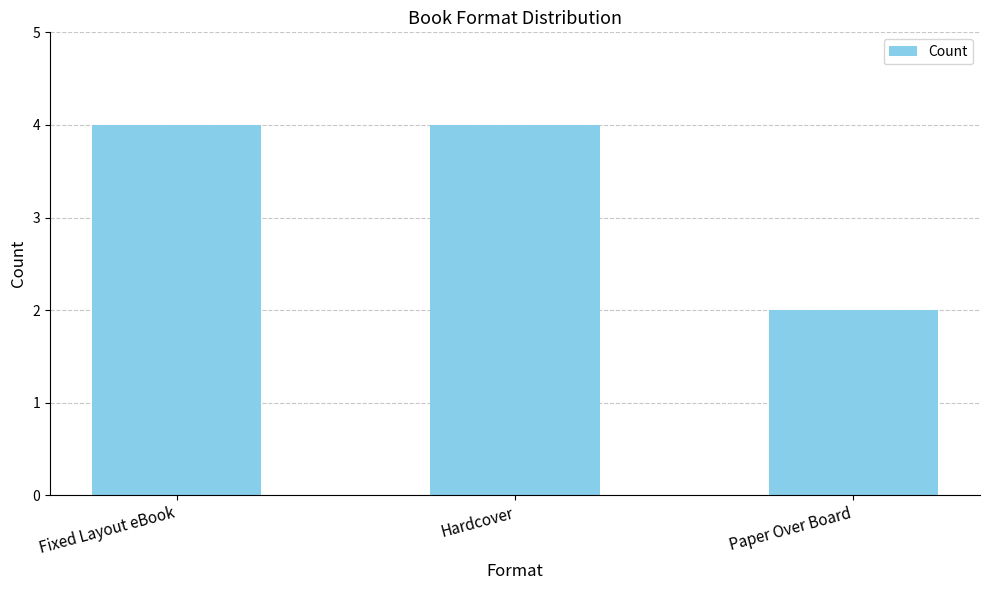

What is the ratio of the value at Hardcover to the value at Paper Over Board?

2.0